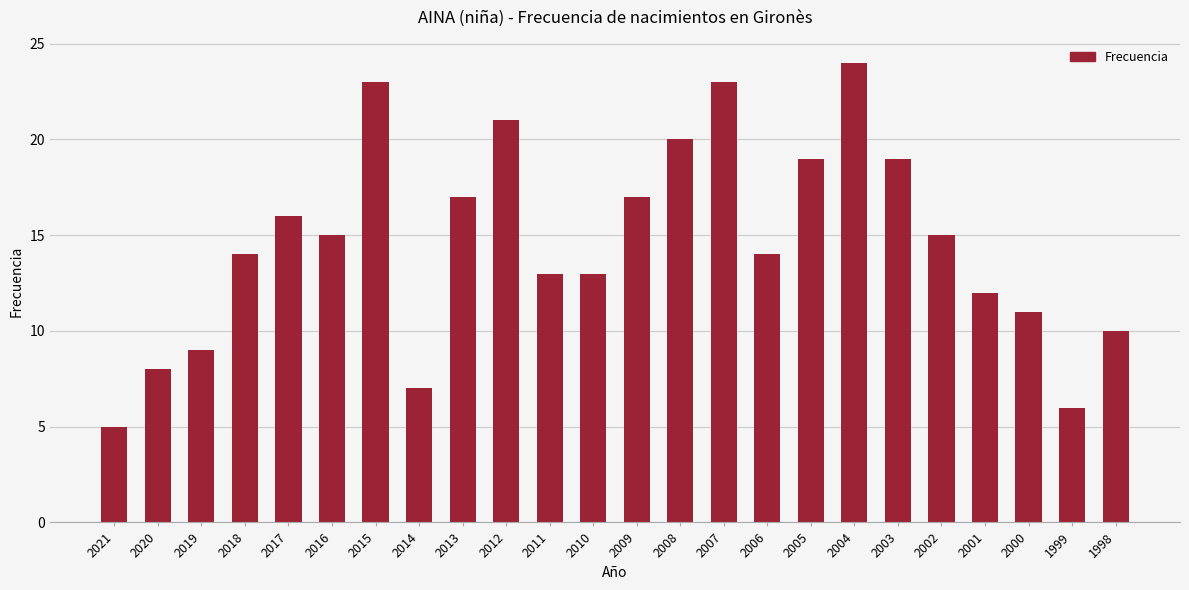

What is the difference between the second highest and second lowest values?

17